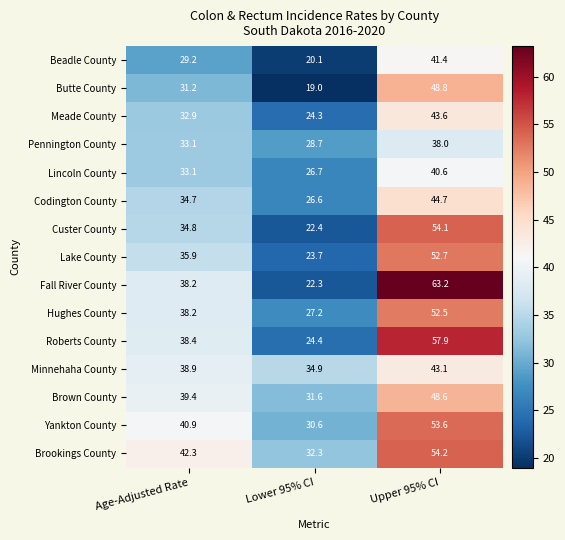

Which series has the widest spread of values?

Fall River County